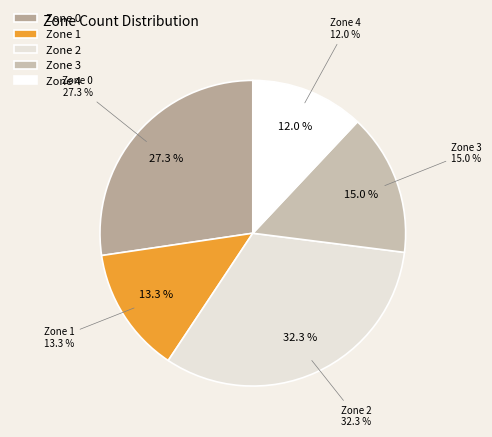

Which category has the biggest portion of the pie?

Zone 2